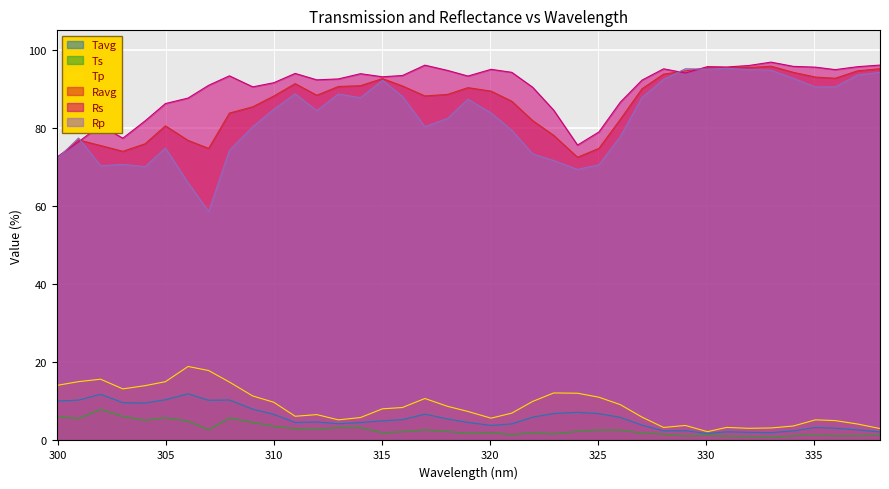

True or false: Tavg has a value of 2.5 at 328.03.

True